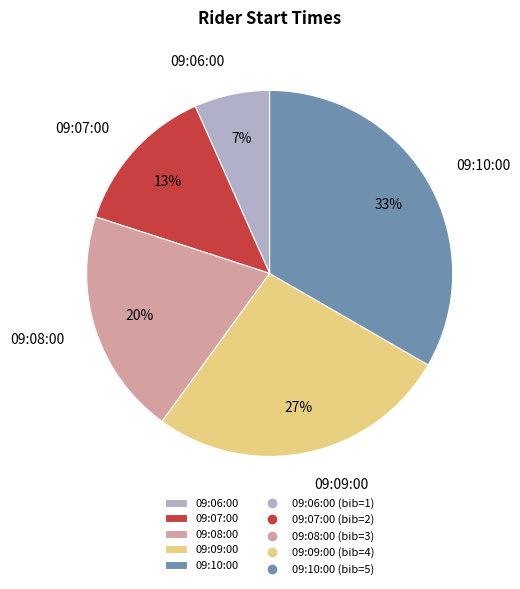

What is the ratio of the value at 09:10:00 to the value at 09:07:00?

2.5